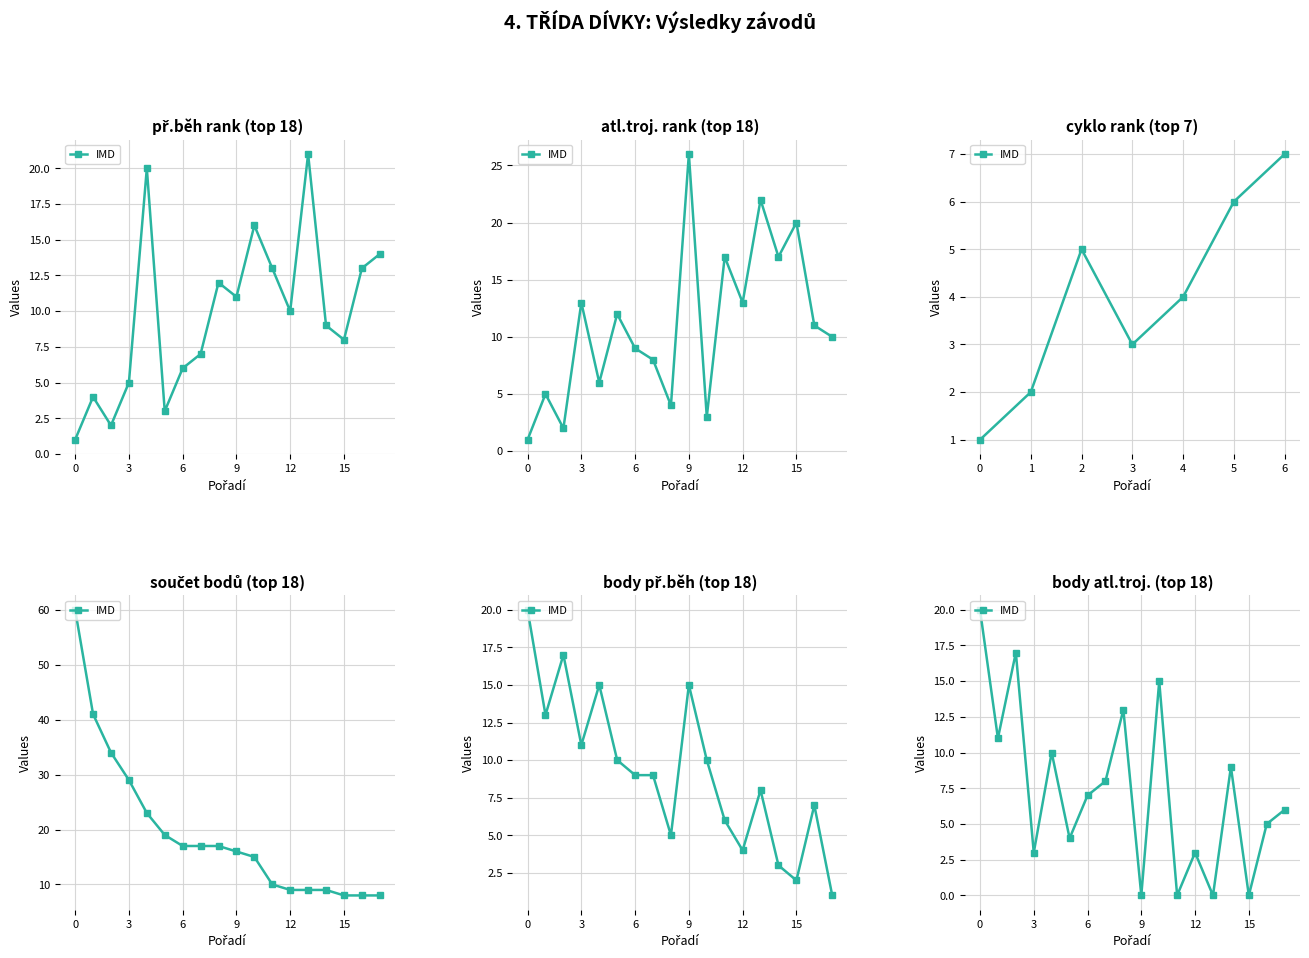

What is the sum of all values?

131